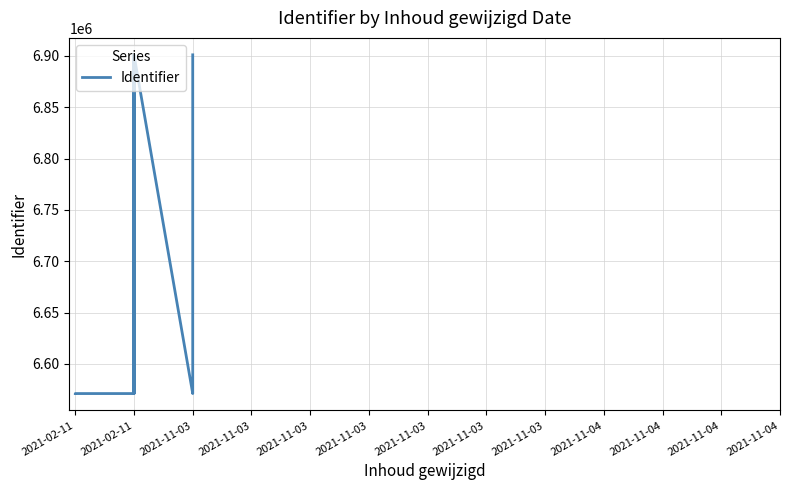

What is the minimum value shown in the chart?

6571217